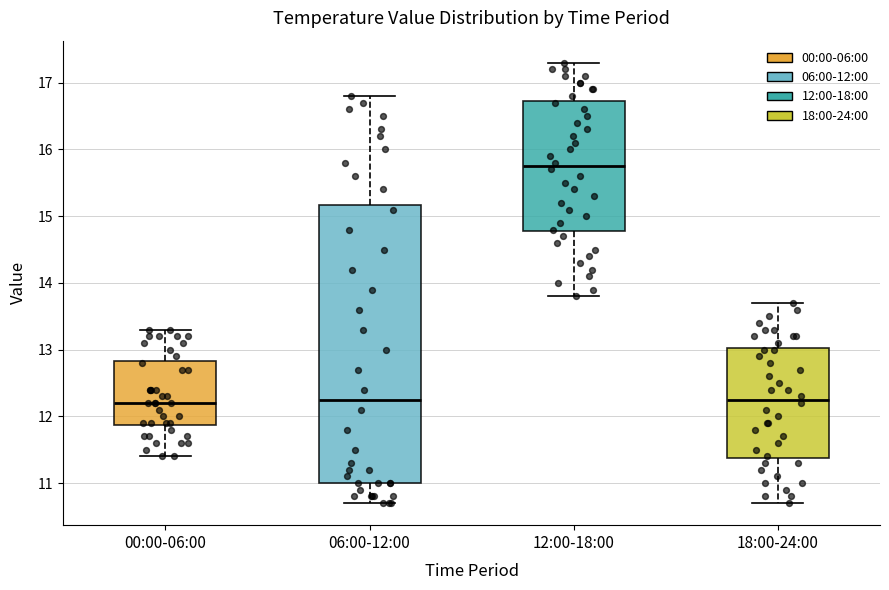

Where does the lower whisker of the box for 06:00-12:00 end on the y-axis? The values are not printed on the chart, so give them approximately, as read against the axis.

10.7